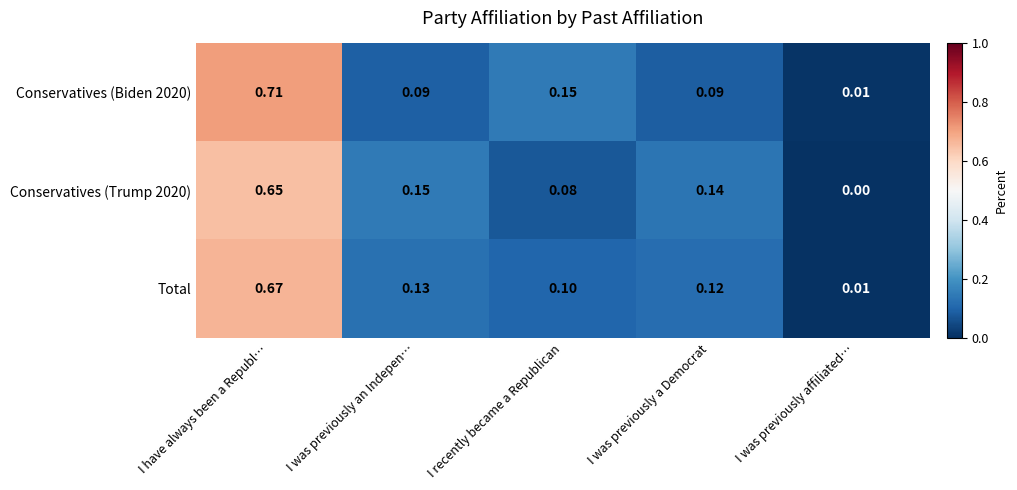

At which label does Conservatives (Biden 2020) reach its peak?

I have always been a Republ…